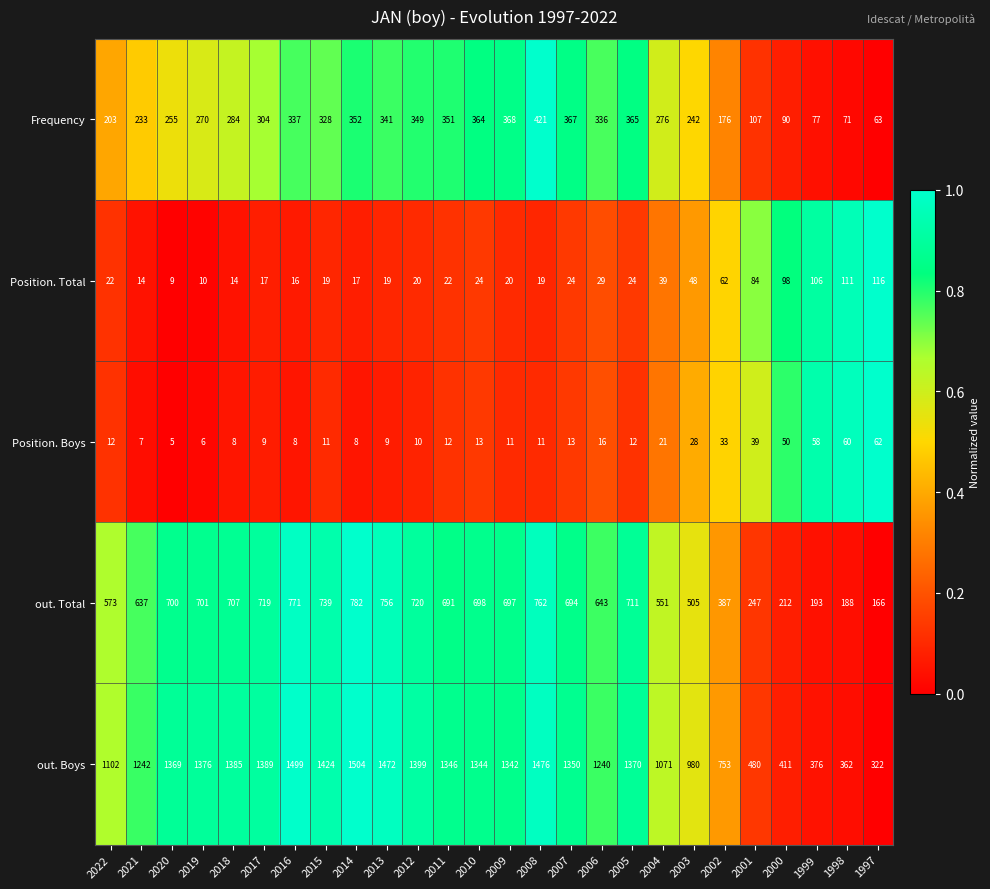

What is the sum of the Position. Total values at 2015 and 2004?

58